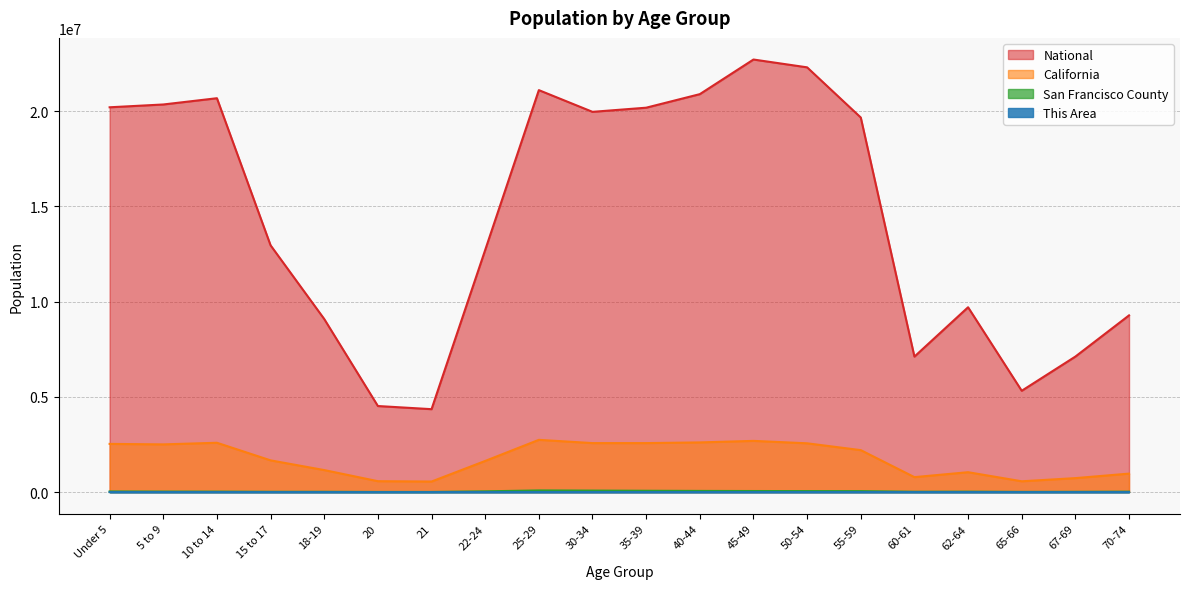

Where does the This Area series first go above 320?

5 to 9